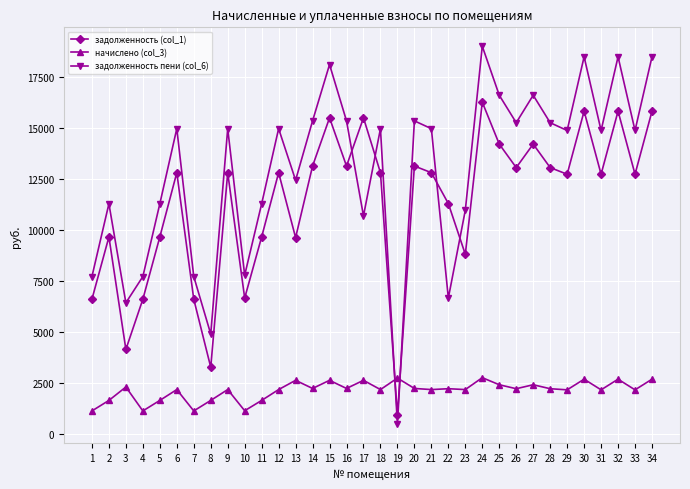

At which category does the chart reach its peak across all series?

24